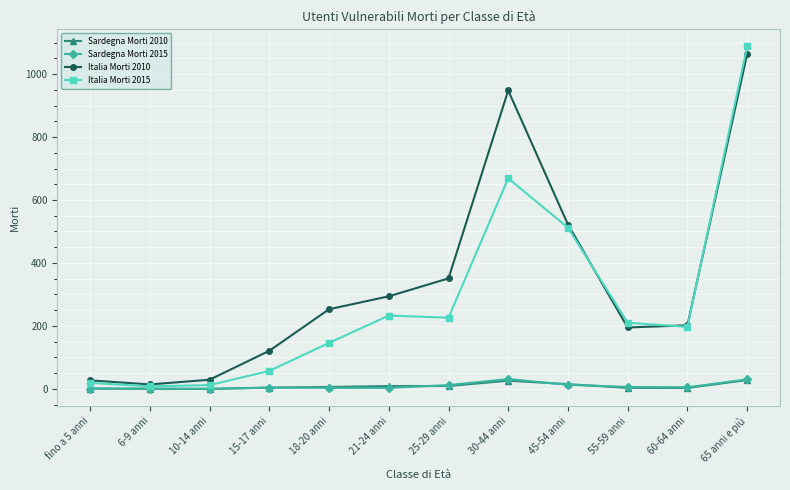

Does the chart have visible grid lines?

Yes